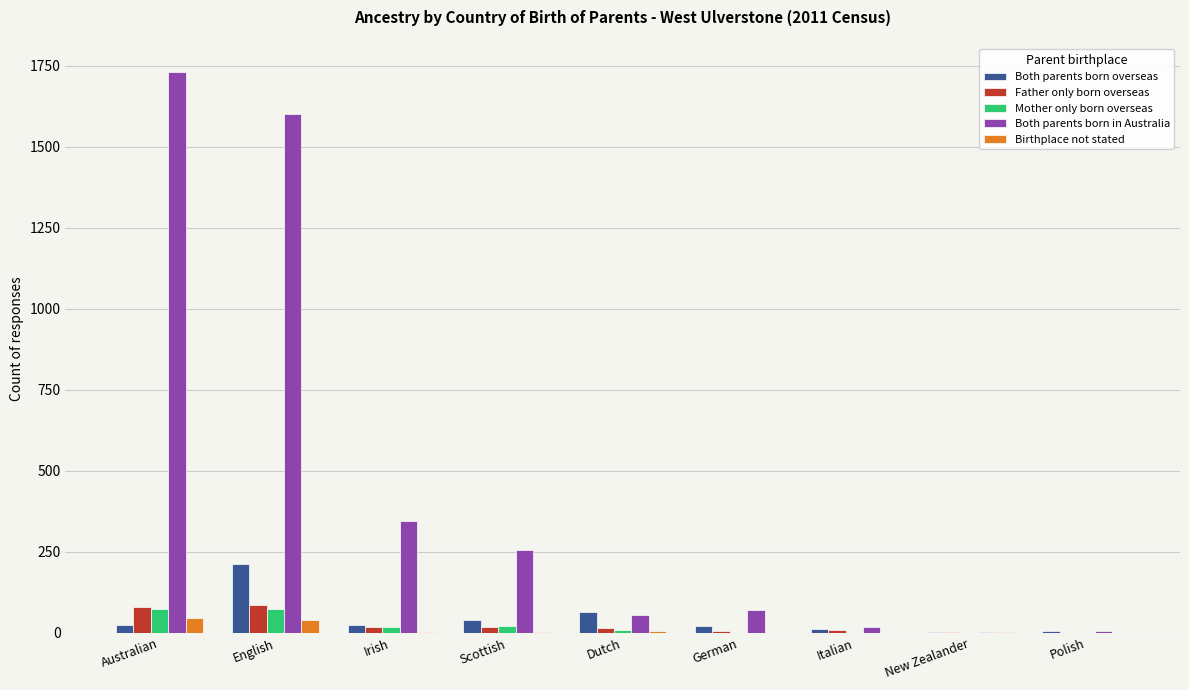

What is the sum of the Birthplace not stated values at Australian and Scottish?

49